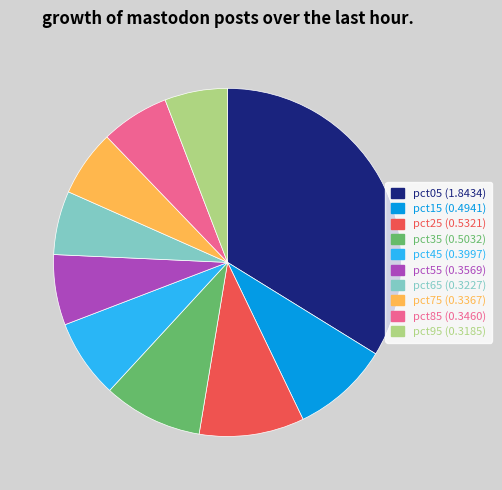

Count the number of slices in the pie.

10